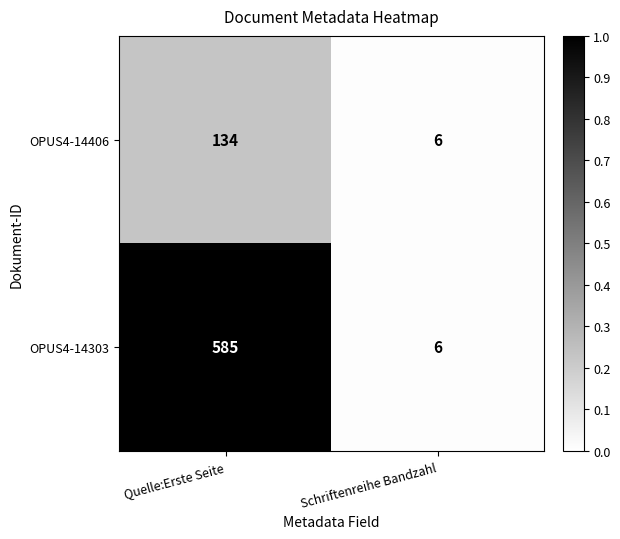

Which series changed the most between Quelle:Erste Seite and Schriftenreihe Bandzahl?

OPUS4-14303